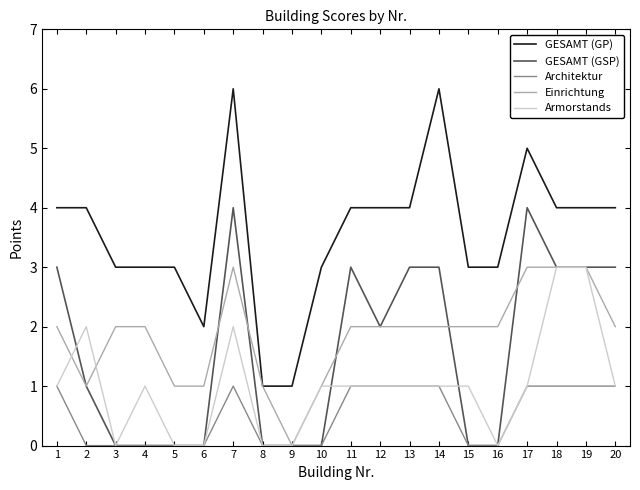

Reading left to right, transcribe all the data shown in this chart.

GESAMT (GP): 1=4	2=4	3=3	4=3	5=3	6=2	7=6	8=1	9=1	10=3	11=4	12=4	13=4	14=6	15=3	16=3	17=5	18=4	19=4	20=4
GESAMT (GSP): 1=3	2=1	3=0	4=0	5=0	6=0	7=4	8=0	9=0	10=0	11=3	12=2	13=3	14=3	15=0	16=0	17=4	18=3	19=3	20=3
Architektur: 1=1	2=0	3=0	4=0	5=0	6=0	7=1	8=0	9=0	10=0	11=1	12=1	13=1	14=1	15=0	16=0	17=1	18=1	19=1	20=1
Einrichtung: 1=2	2=1	3=2	4=2	5=1	6=1	7=3	8=1	9=0	10=1	11=2	12=2	13=2	14=2	15=2	16=2	17=3	18=3	19=3	20=2
Armorstands: 1=1	2=2	3=0	4=1	5=0	6=0	7=2	8=0	9=0	10=1	11=1	12=1	13=1	14=1	15=1	16=0	17=1	18=3	19=3	20=1